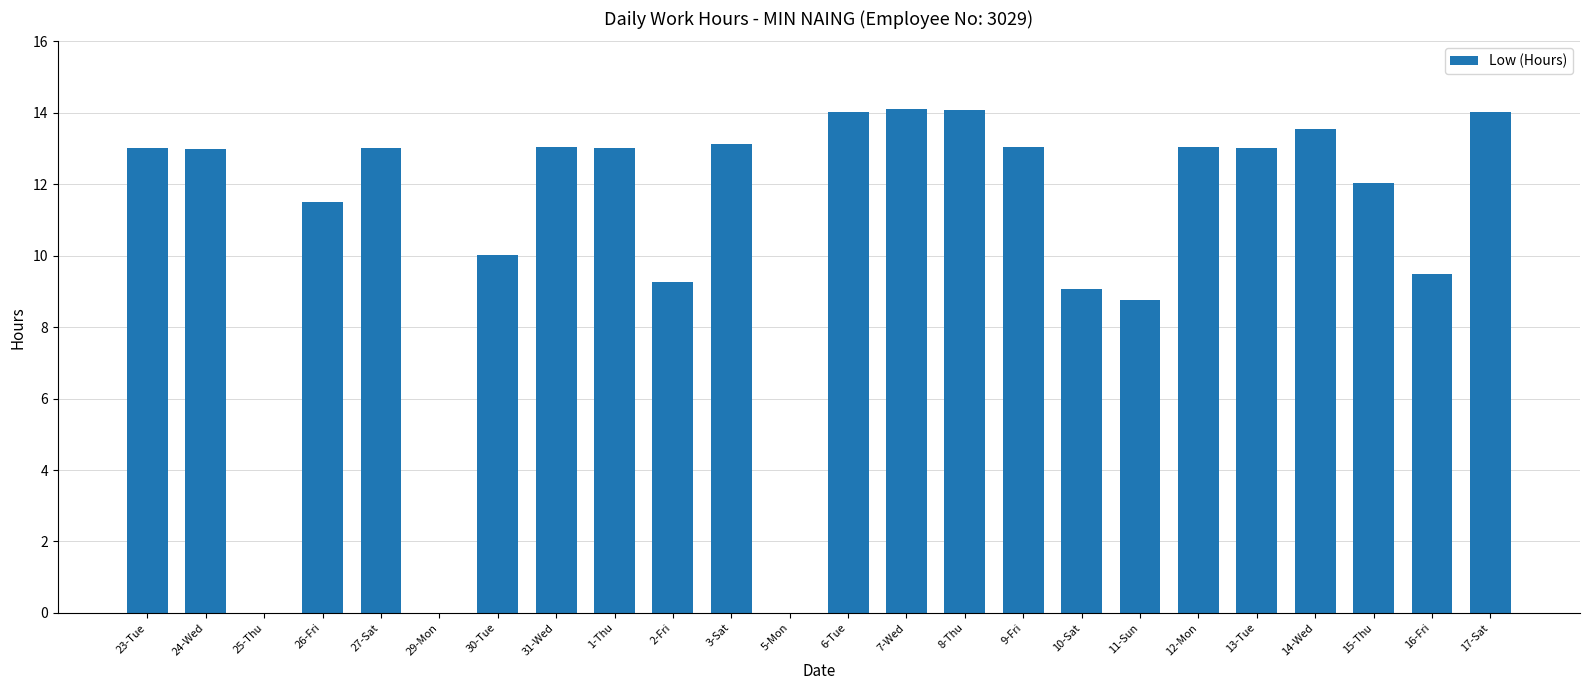

What is the change in value from 30-Tue to 16-Fri?

-0.5